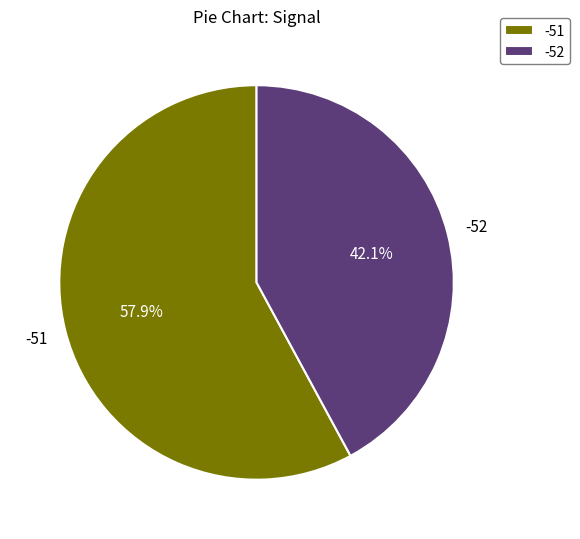

What percentage is NOT represented by -52?

57.9%